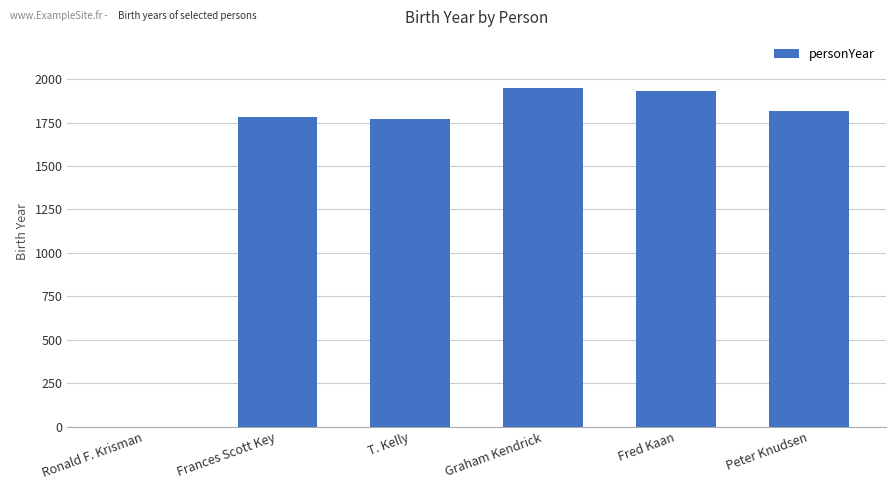

Is it true that the value at Graham Kendrick is 1950?

True